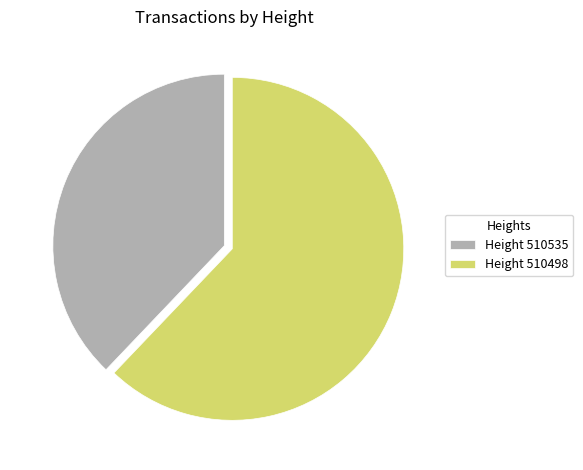

How many segments does this pie chart have?

2